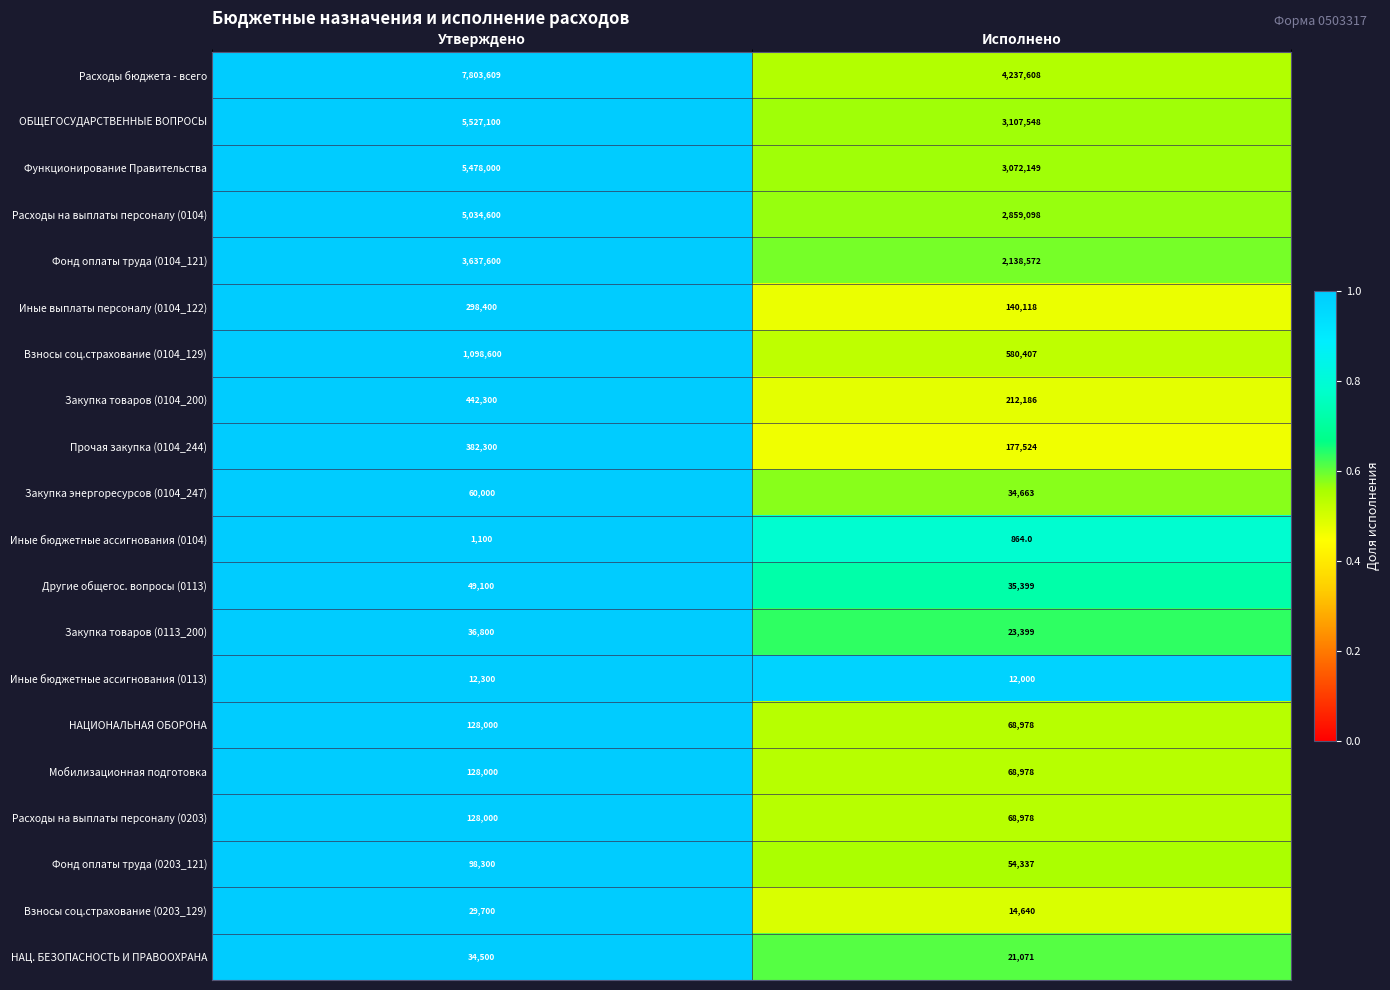

What is the greatest value displayed?

7803609